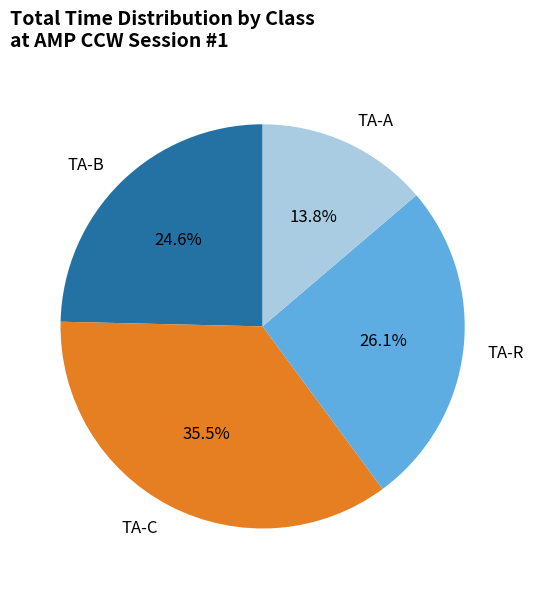

Which category has the biggest portion of the pie?

TA-C